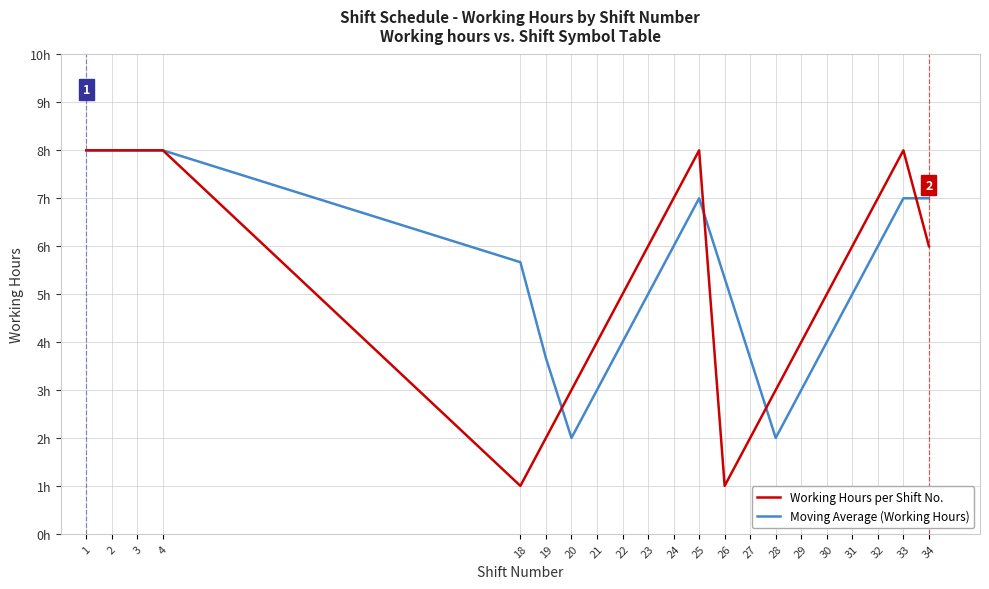

True or false: Moving Average (Working Hours) has a value of 3.7 at 19.

True